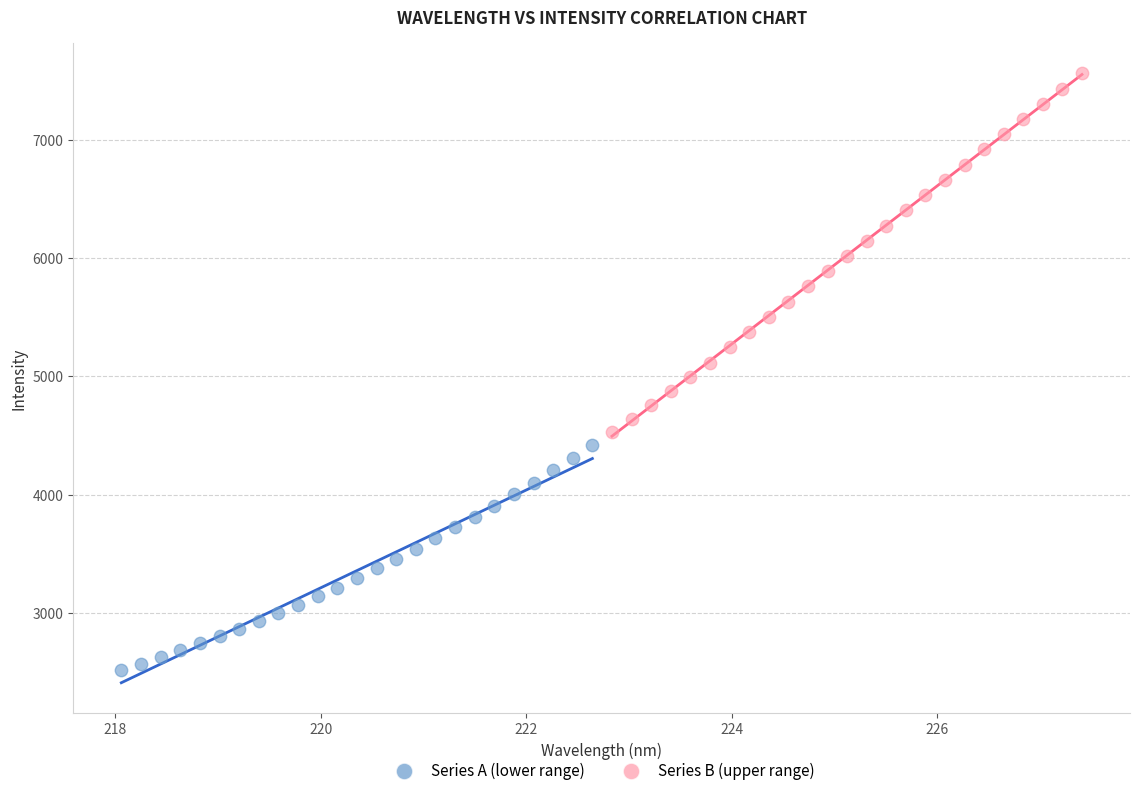

Which series has the widest spread of Y values?

Series B (upper range)